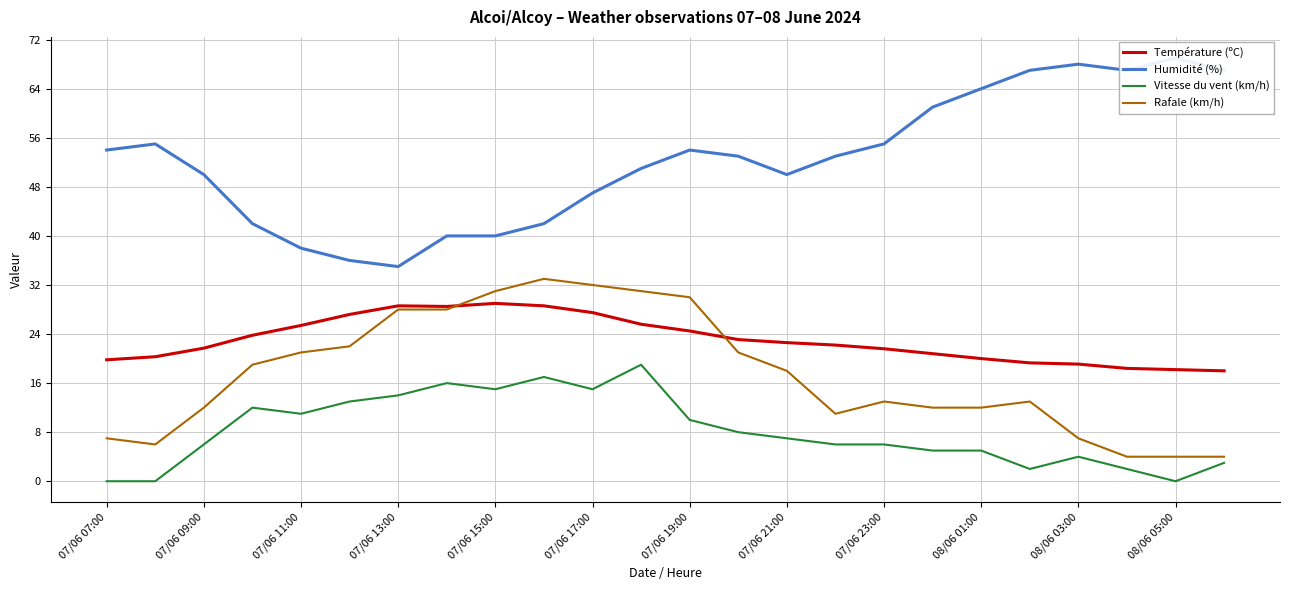

Rank the series by their maximum value, from highest to lowest.

Humidité (%), Rafale (km/h), Température (ºC), Vitesse du vent (km/h)